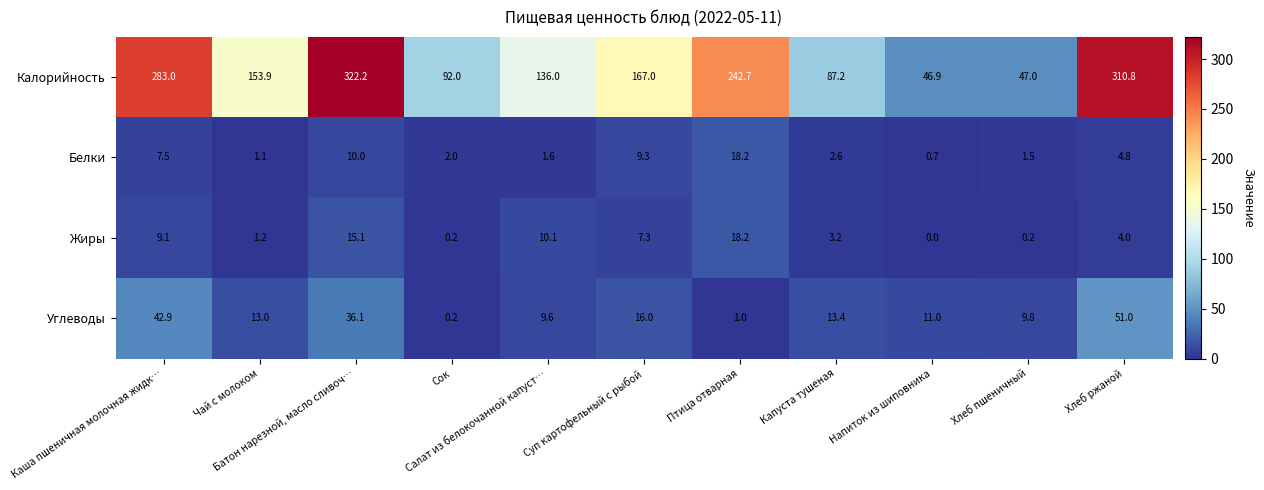

At how many categories does at least one series exceed 125?

7